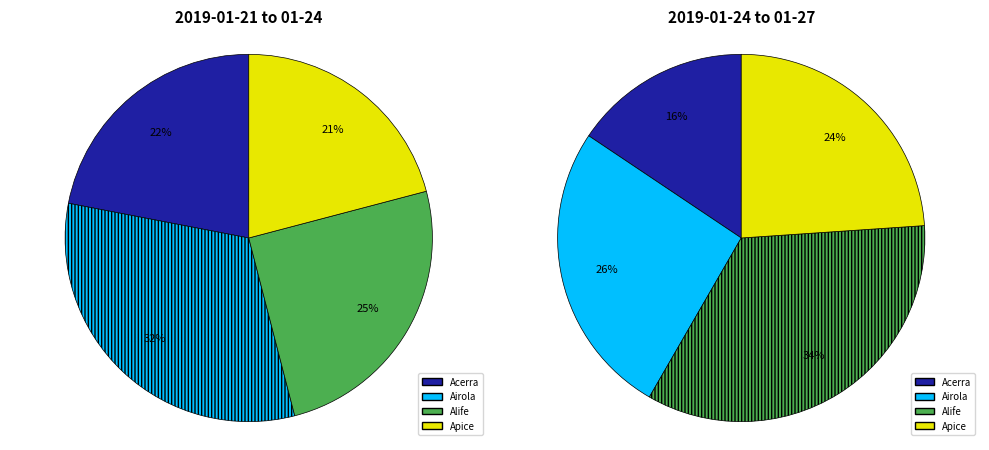

What is the total percentage of 2019-01-21 and 2019-01-27?

32.6%